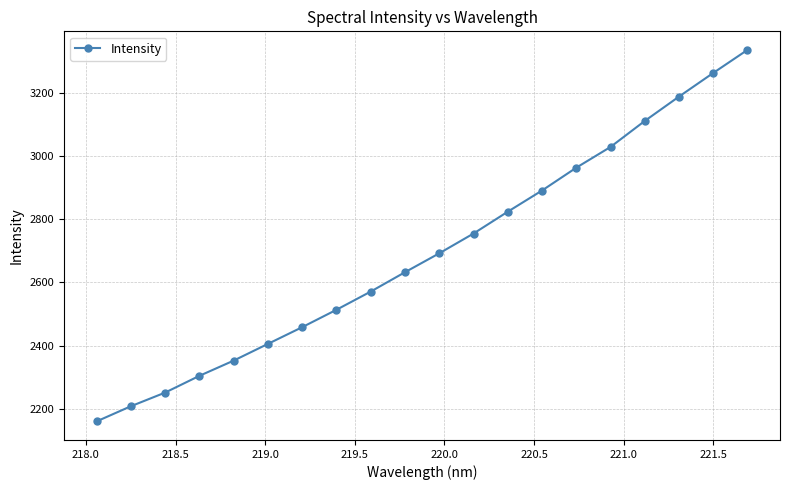

What is the value of the 18th point from the left?

3187.1